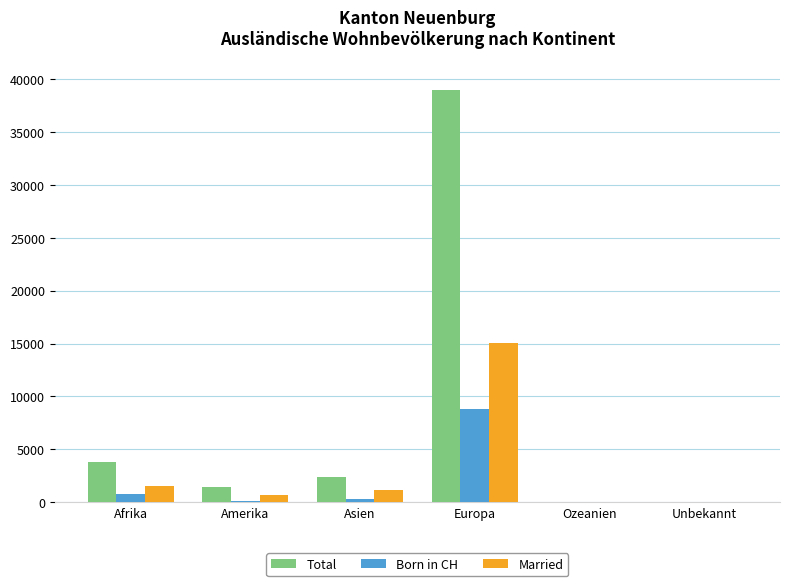

Which series has the largest total across all categories?

Total